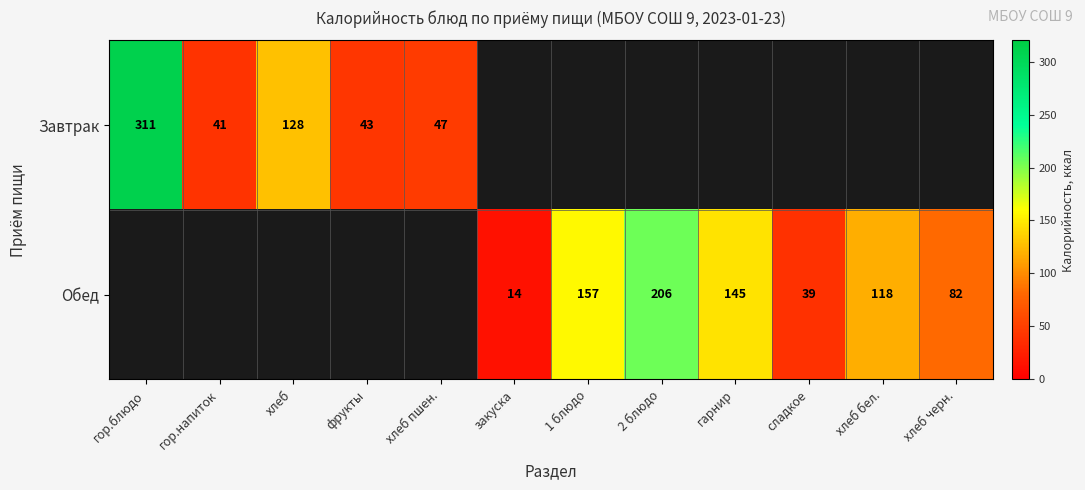

What is the minimum value shown in the chart?

14.0